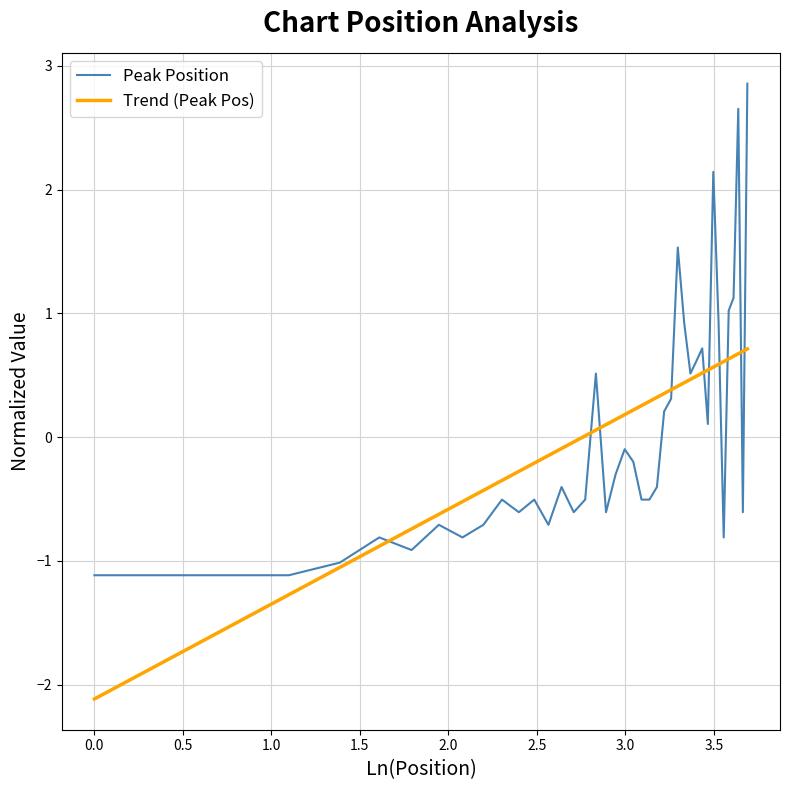

Which series has the widest spread of values?

Peak Position